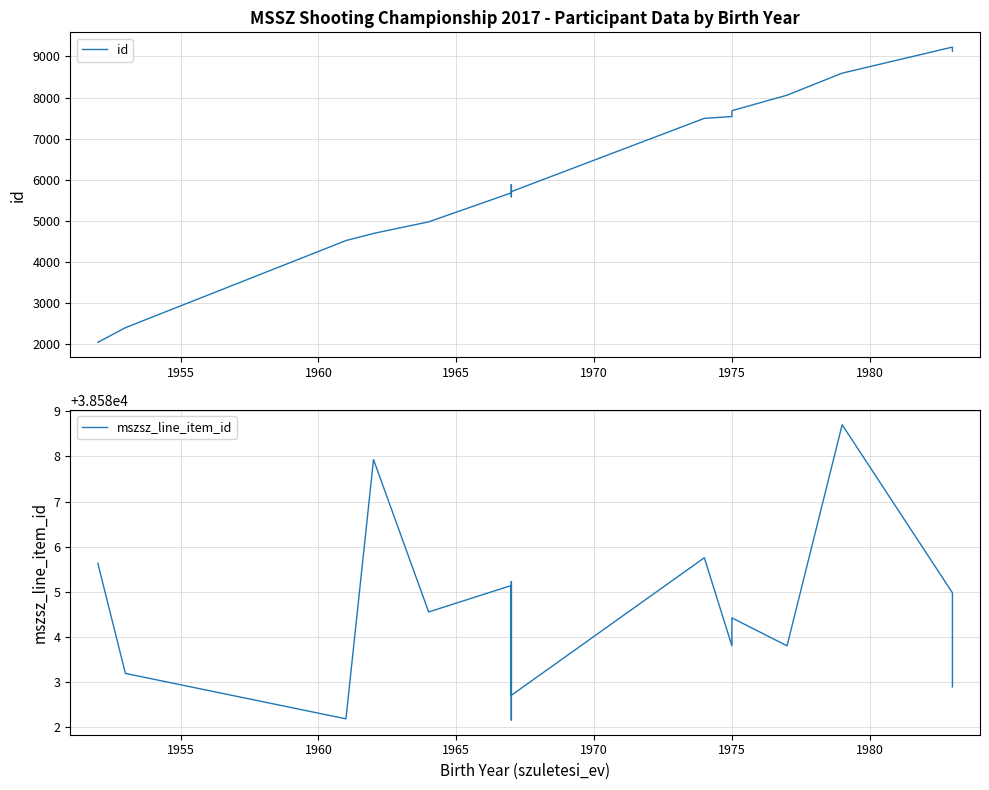

List the series in order of their peak value, highest first.

mszsz_line_item_id, id